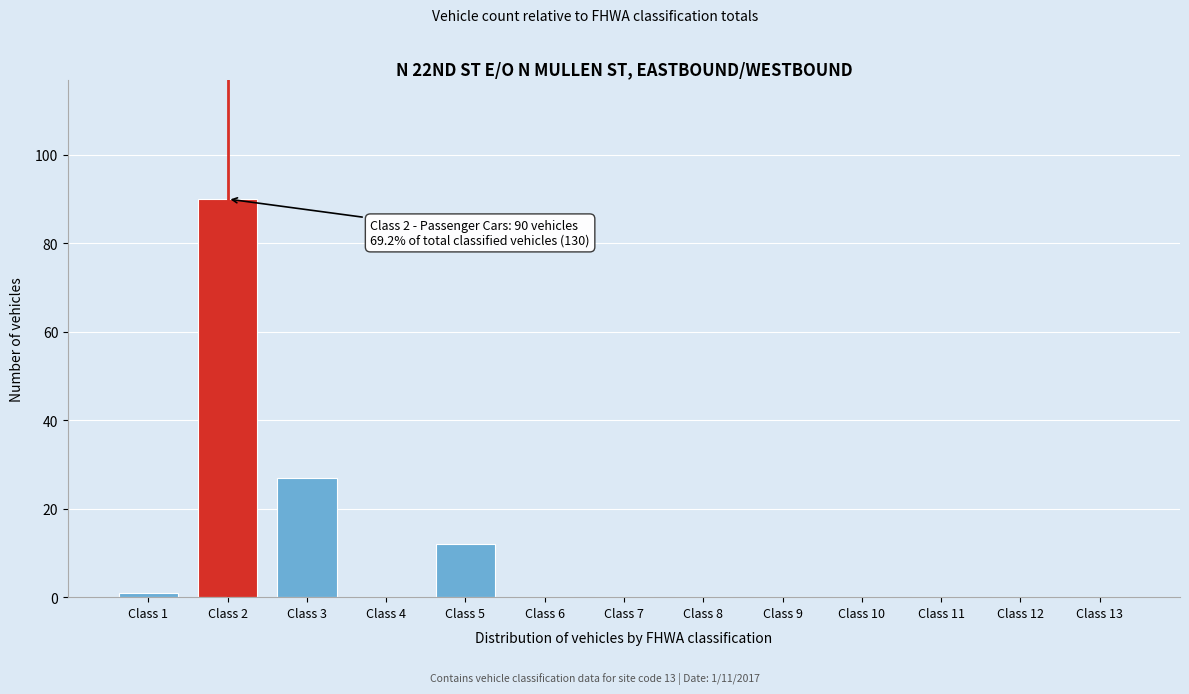

Reading left to right, list all the values displayed in this chart.

Class 1=1	Class 2=90	Class 3=27	Class 4=0	Class 5=12	Class 6=0	Class 7=0	Class 8=0	Class 9=0	Class 10=0	Class 11=0	Class 12=0	Class 13=0